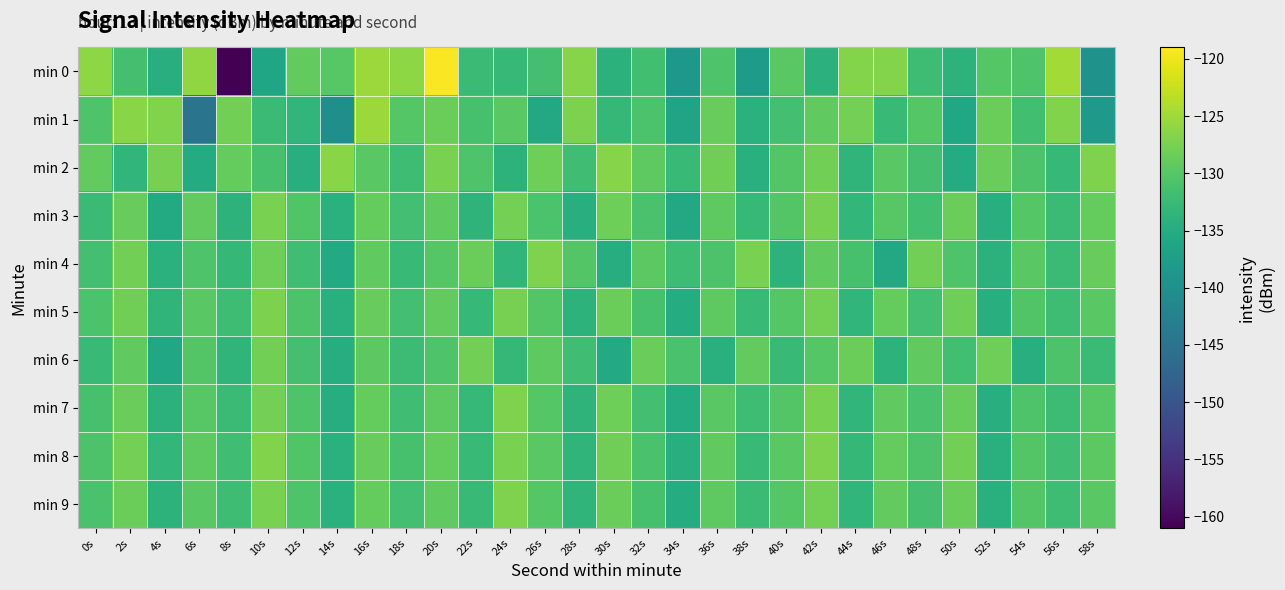

How many distinct data groups are displayed?

10